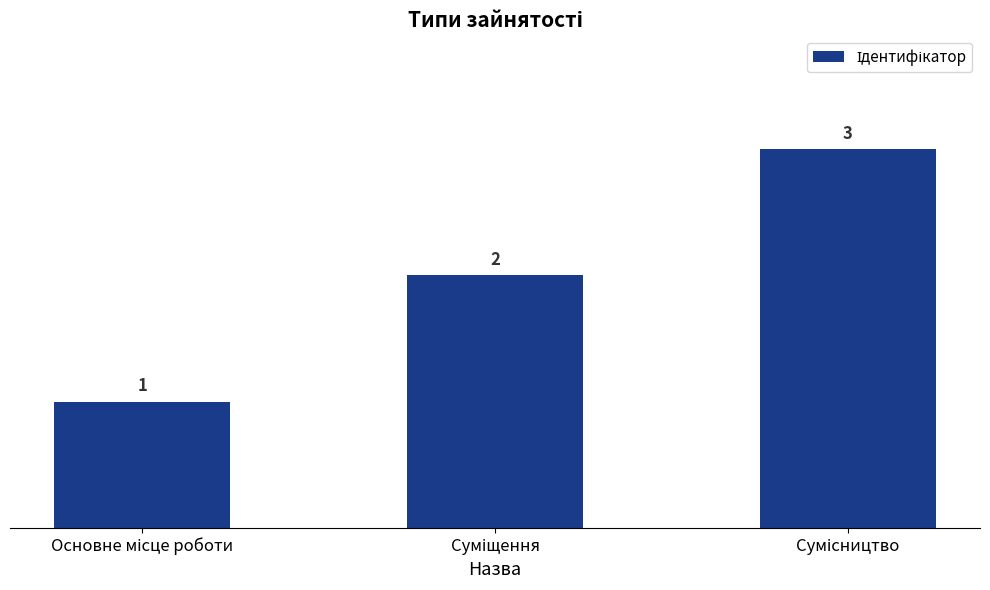

What is the sum of all values?

6